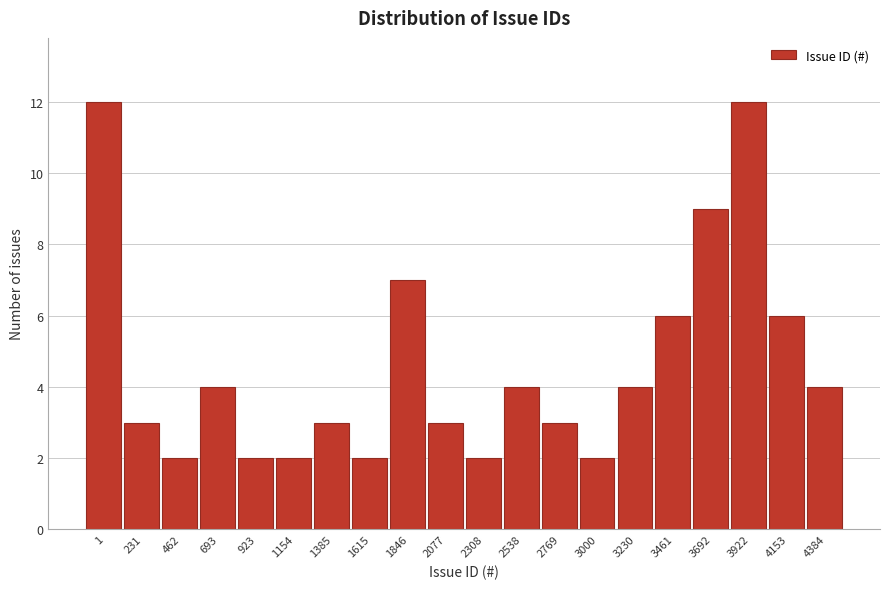

Reading right to left, extract all data points from this chart.

4384=4	4153=6	3922=12	3692=9	3461=6	3230=4	3000=2	2769=3	2538=4	2308=2	2077=3	1846=7	1615=2	1385=3	1154=2	923=2	693=4	462=2	231=3	1=12